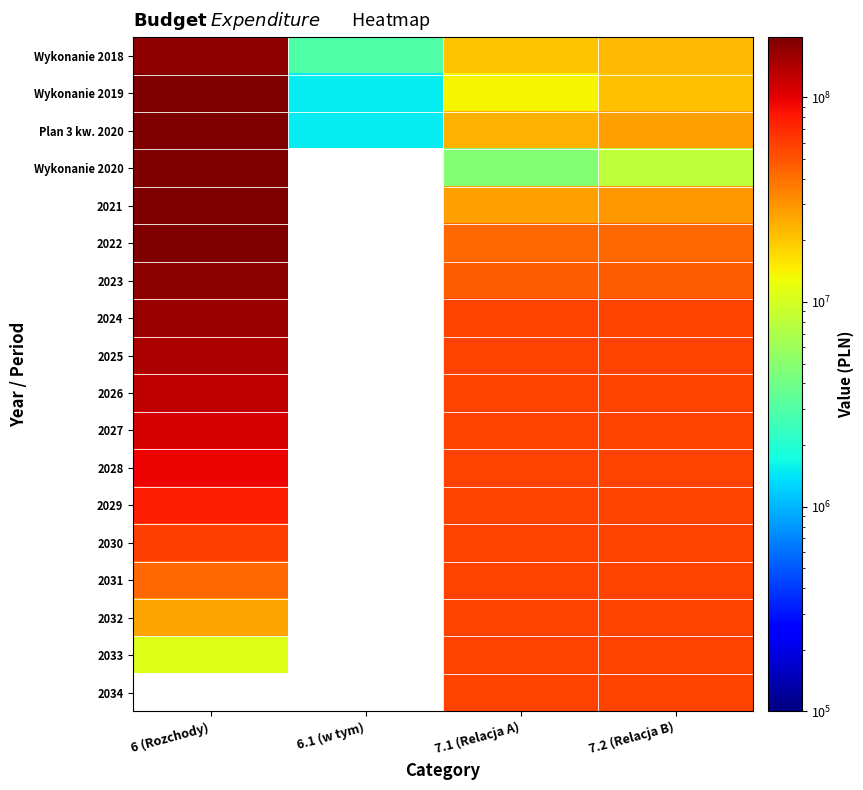

The value of 2031 at 6 (Rozchody) is 42859000.0. True or false?

True